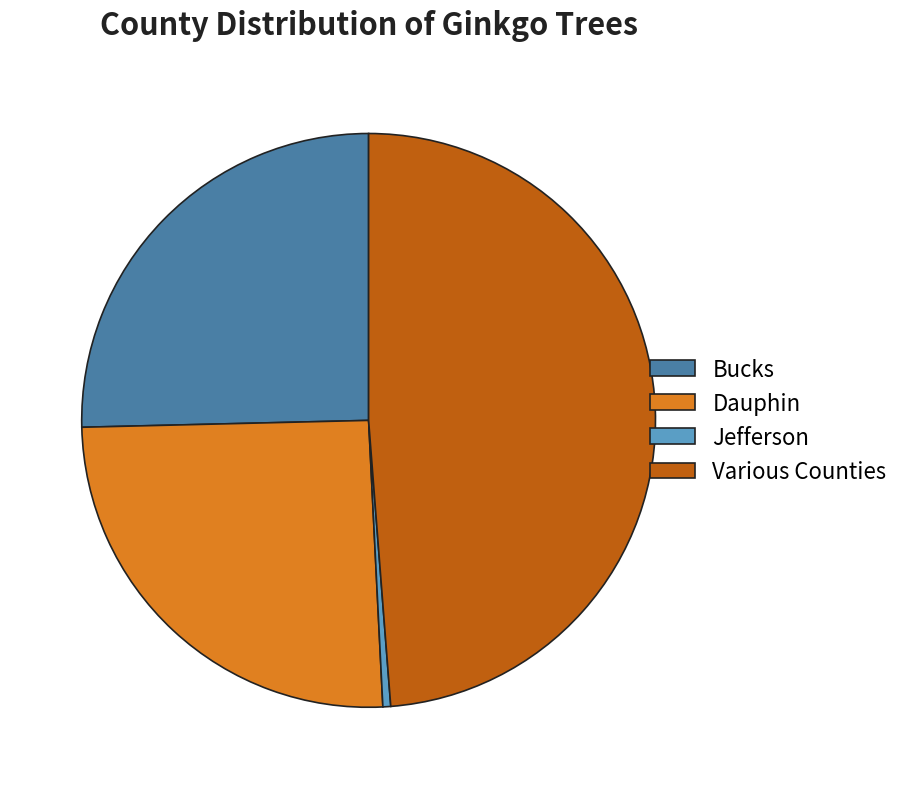

Approximately how many times larger is the value at Various Counties compared to Bucks?

1.9